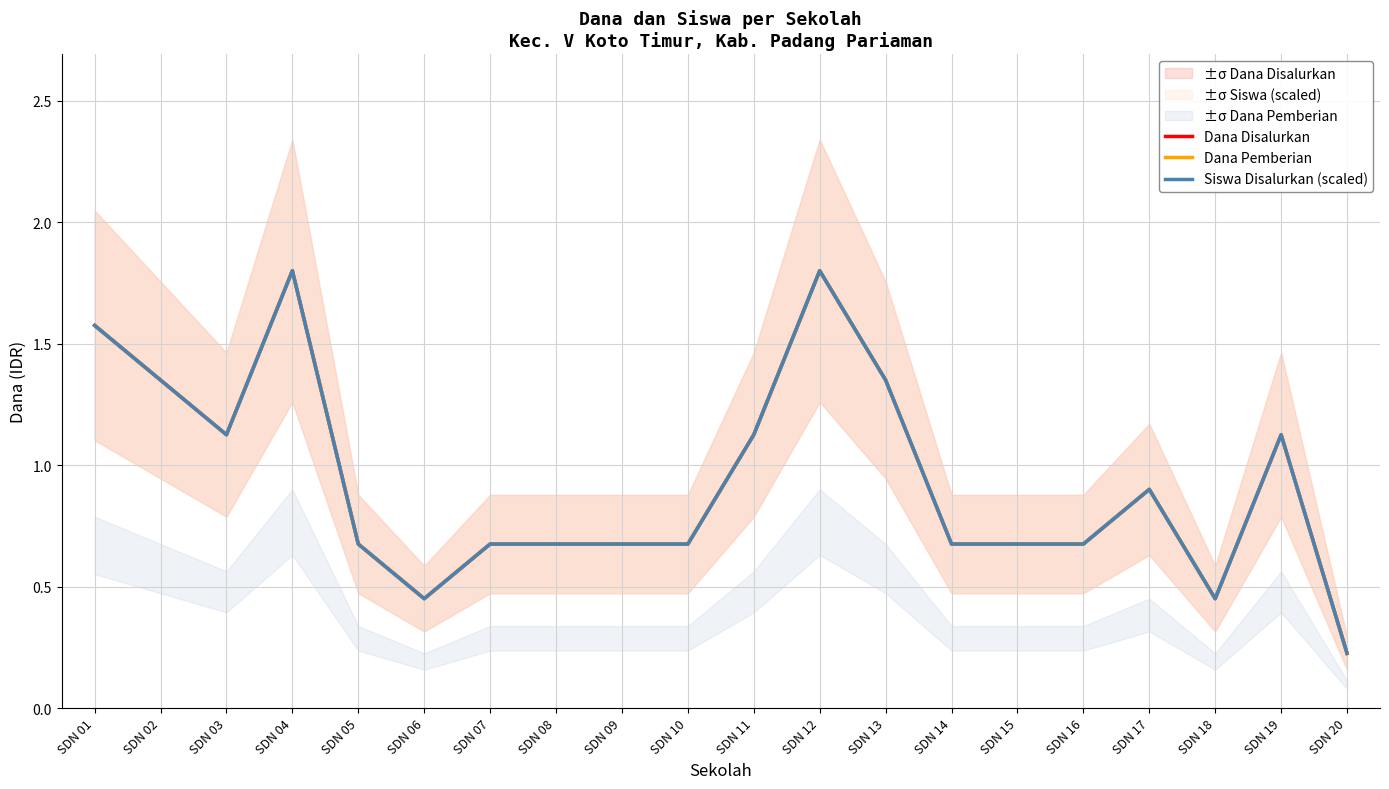

What is the value of the Dana Pemberian point at the 11th from the left?

1.1